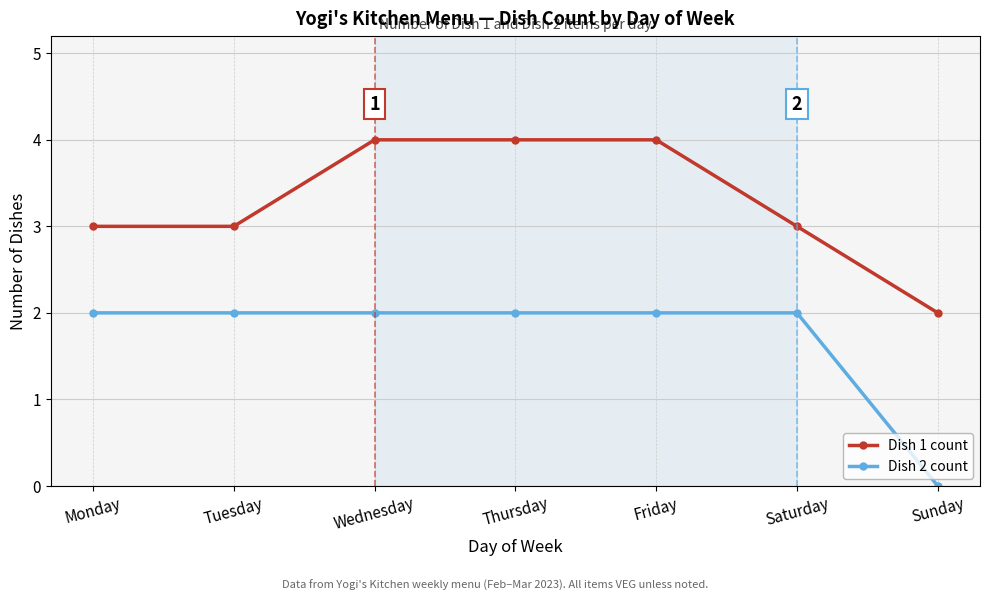

True or false: Dish 2 count and Dish 1 count intersect in this chart.

False